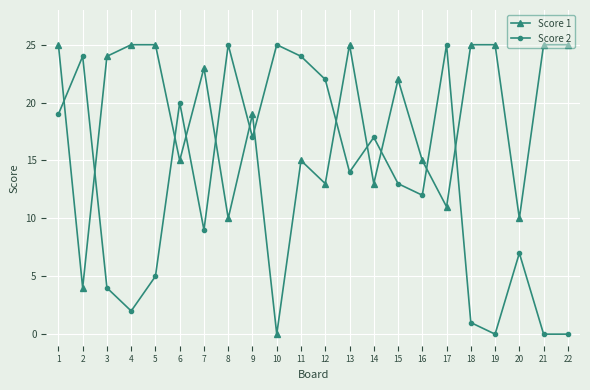

What is the difference between the highest and lowest values at 7?

14